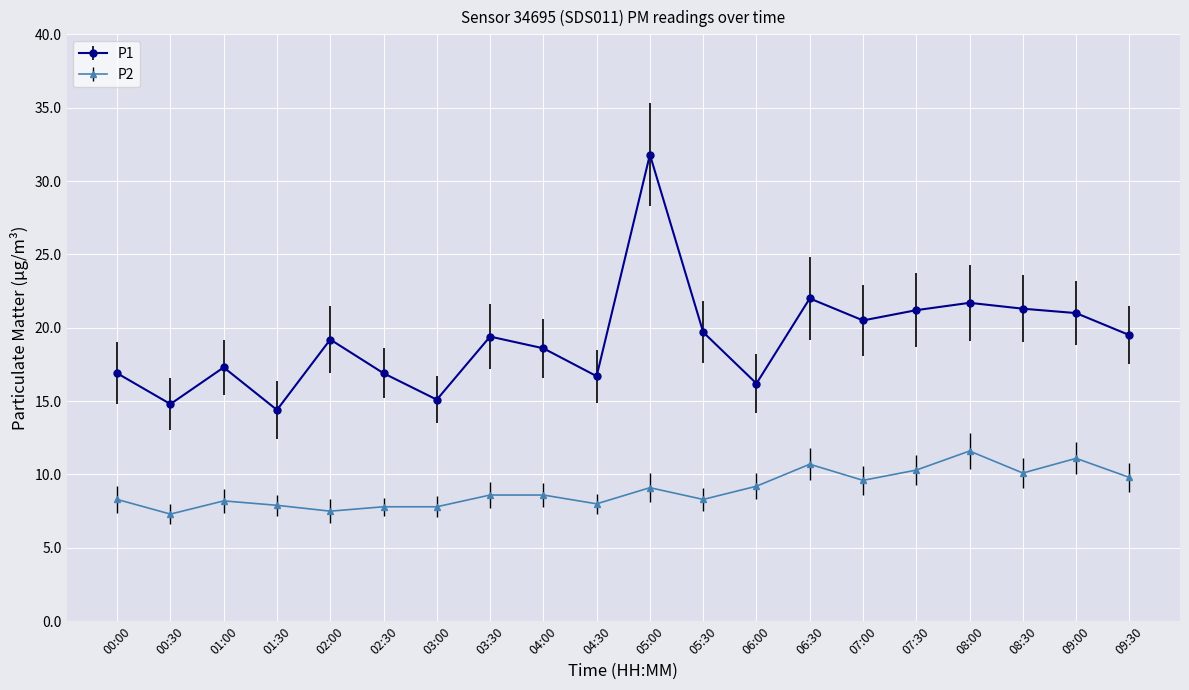

True or false: P1 and P2 intersect in this chart.

False